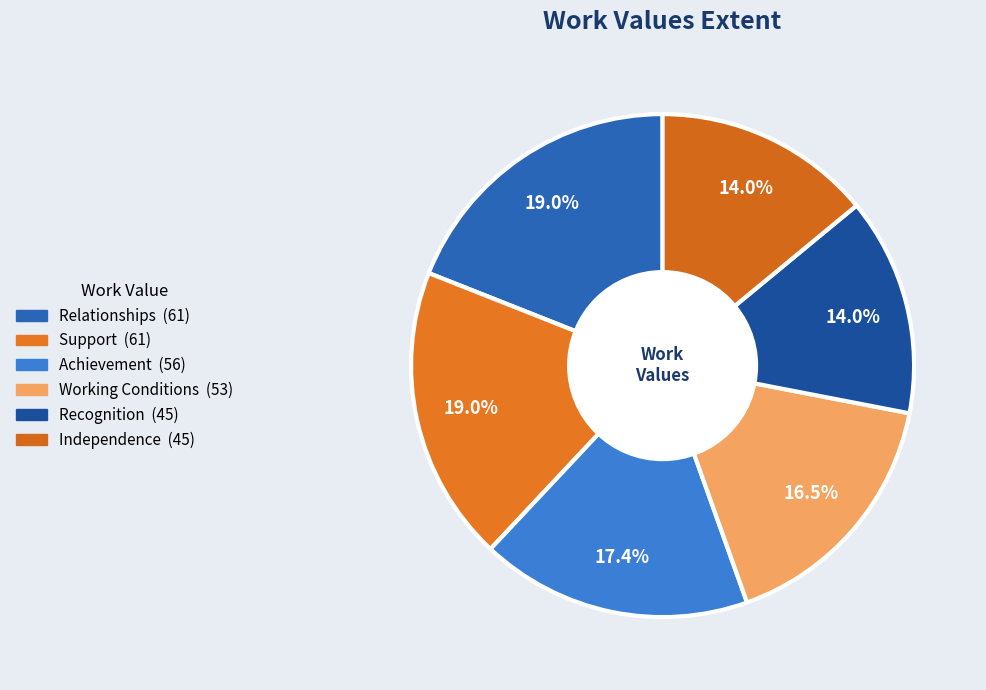

To the nearest percent, what is the difference between the Independence and Relationships slice percentages?

5%